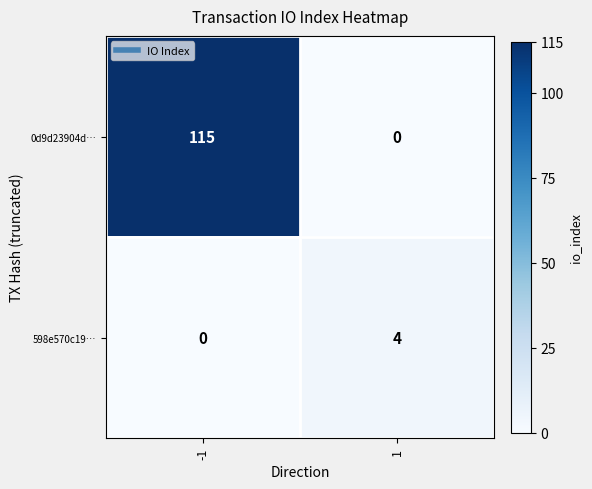

Is the value of 0d9d23904d… at -1 greater than the value of 598e570c19… at -1?

Yes